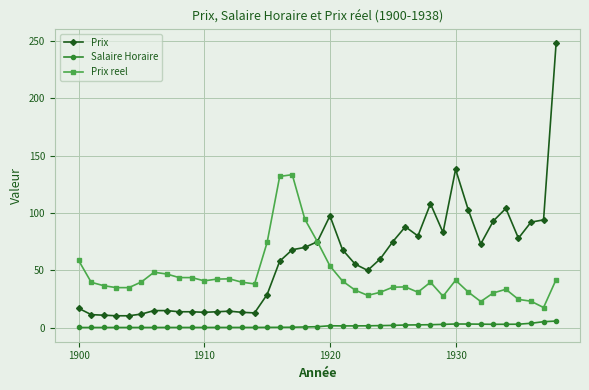

True or false: Salaire Horaire and Prix reel intersect in this chart.

False